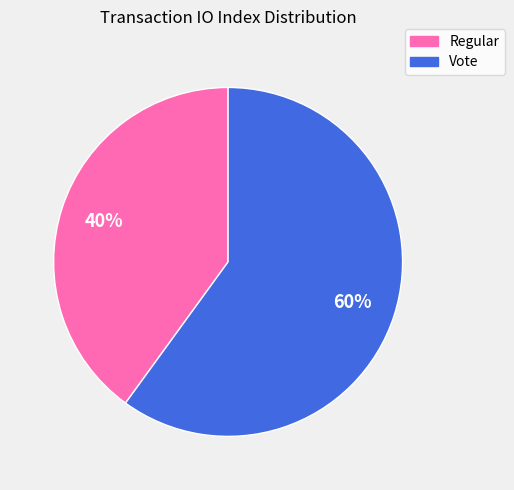

The Vote slice represents 74% of the pie. True or false?

False